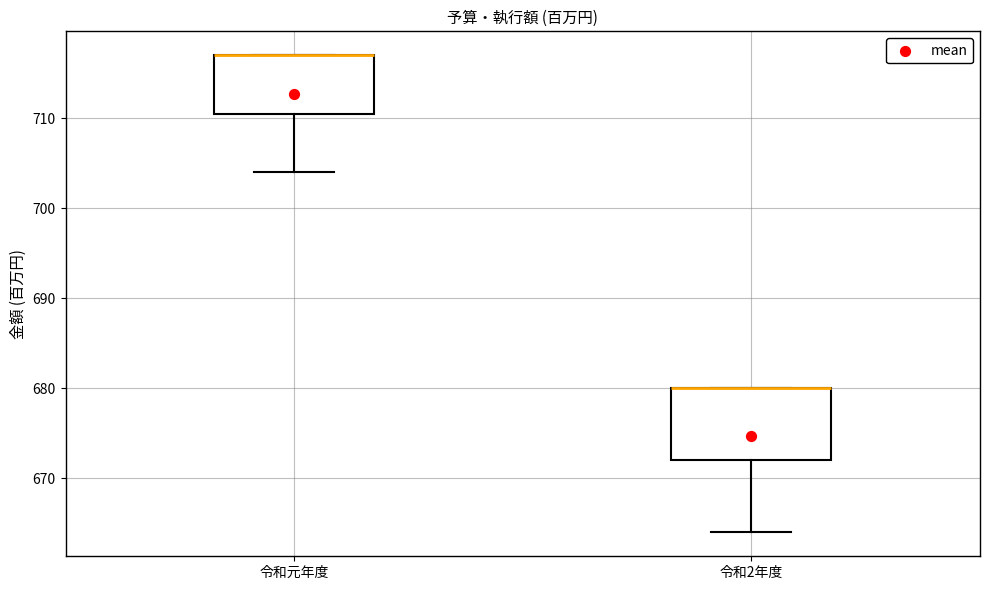

Comparing the boxes themselves (not the whiskers), which one is the tallest?

令和2年度